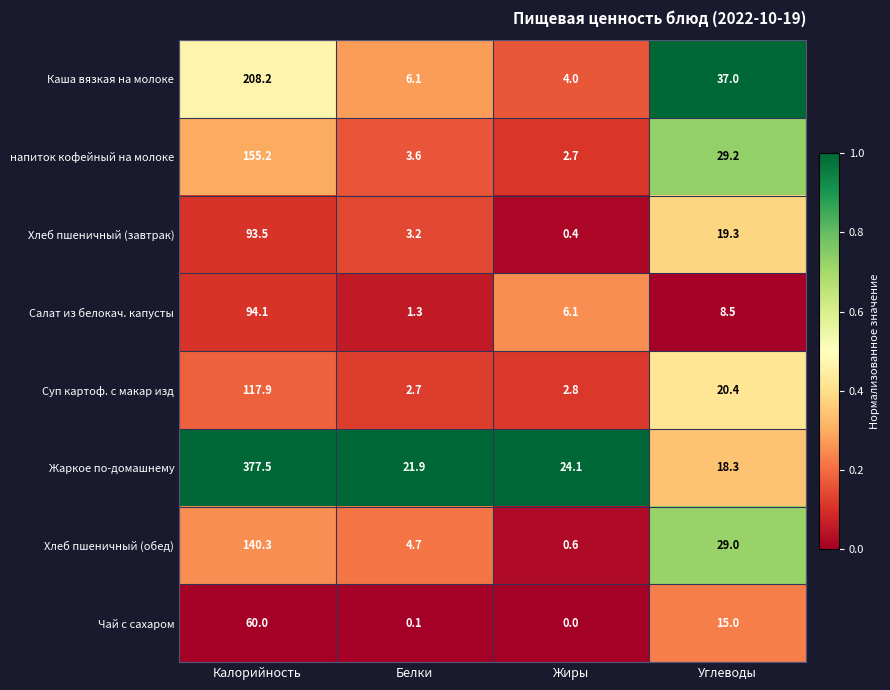

The Хлеб пшеничный (обед) series shows 1.0 at Жиры. True or false?

False